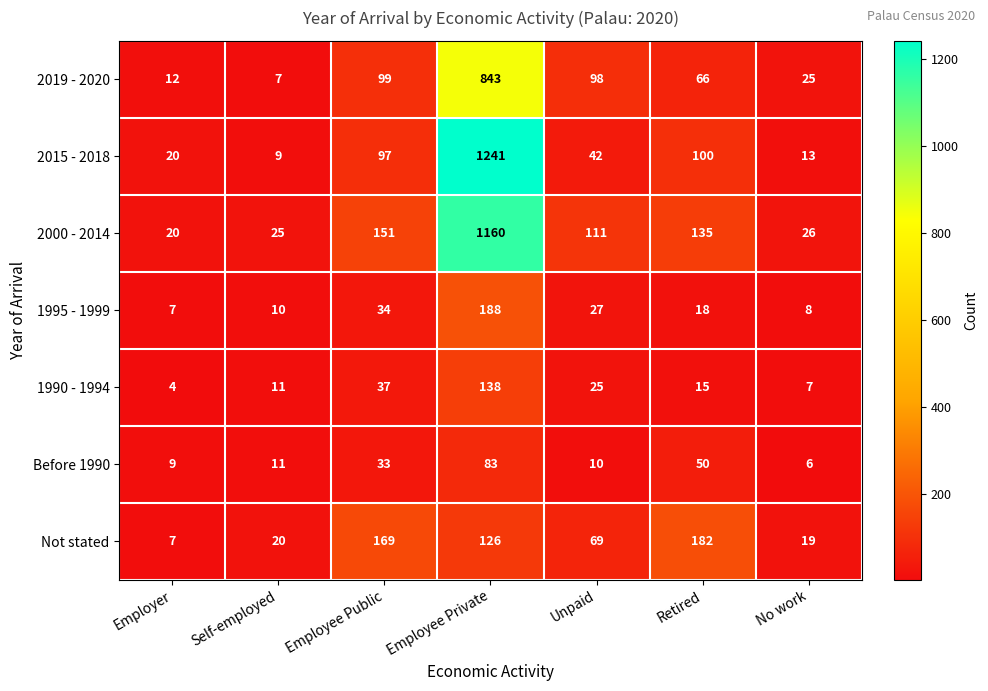

Count the number of data series in this chart.

7